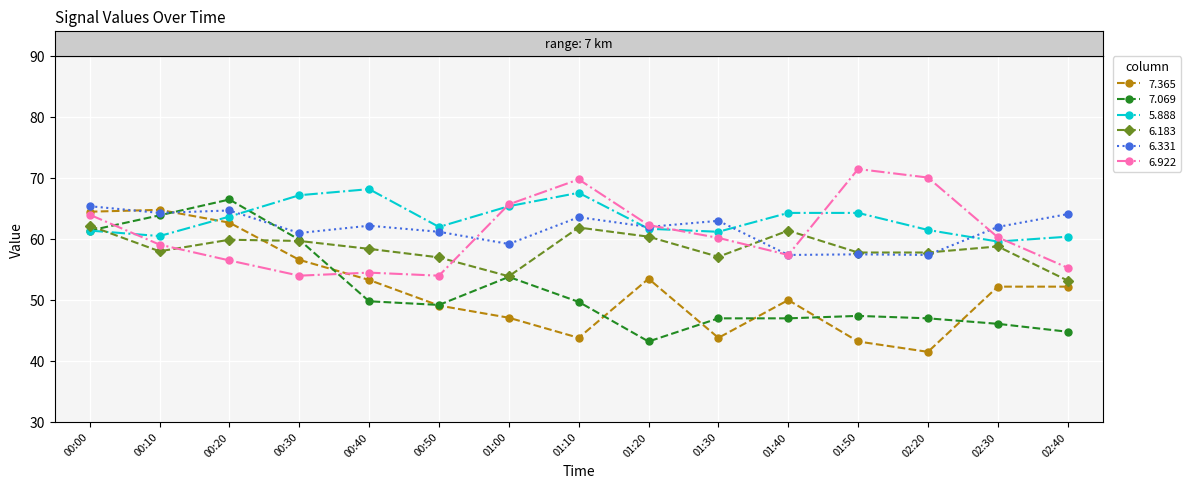

Which label corresponds to the largest value in the chart?

01:50